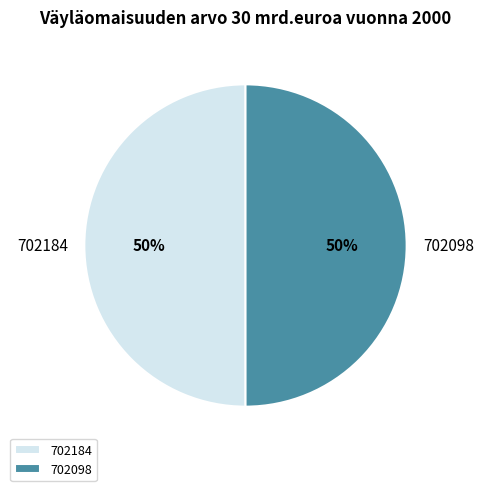

Is it true that 702098 is 61% of the pie?

False